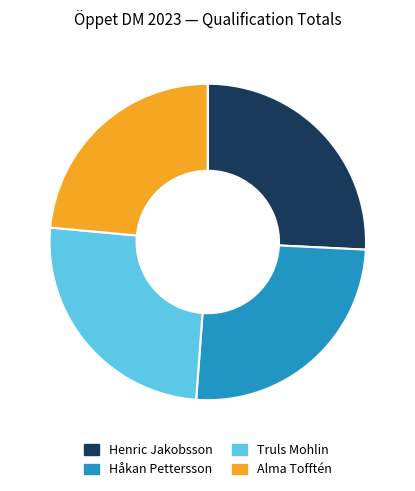

Which slice is the smallest?

Alma Tofftén